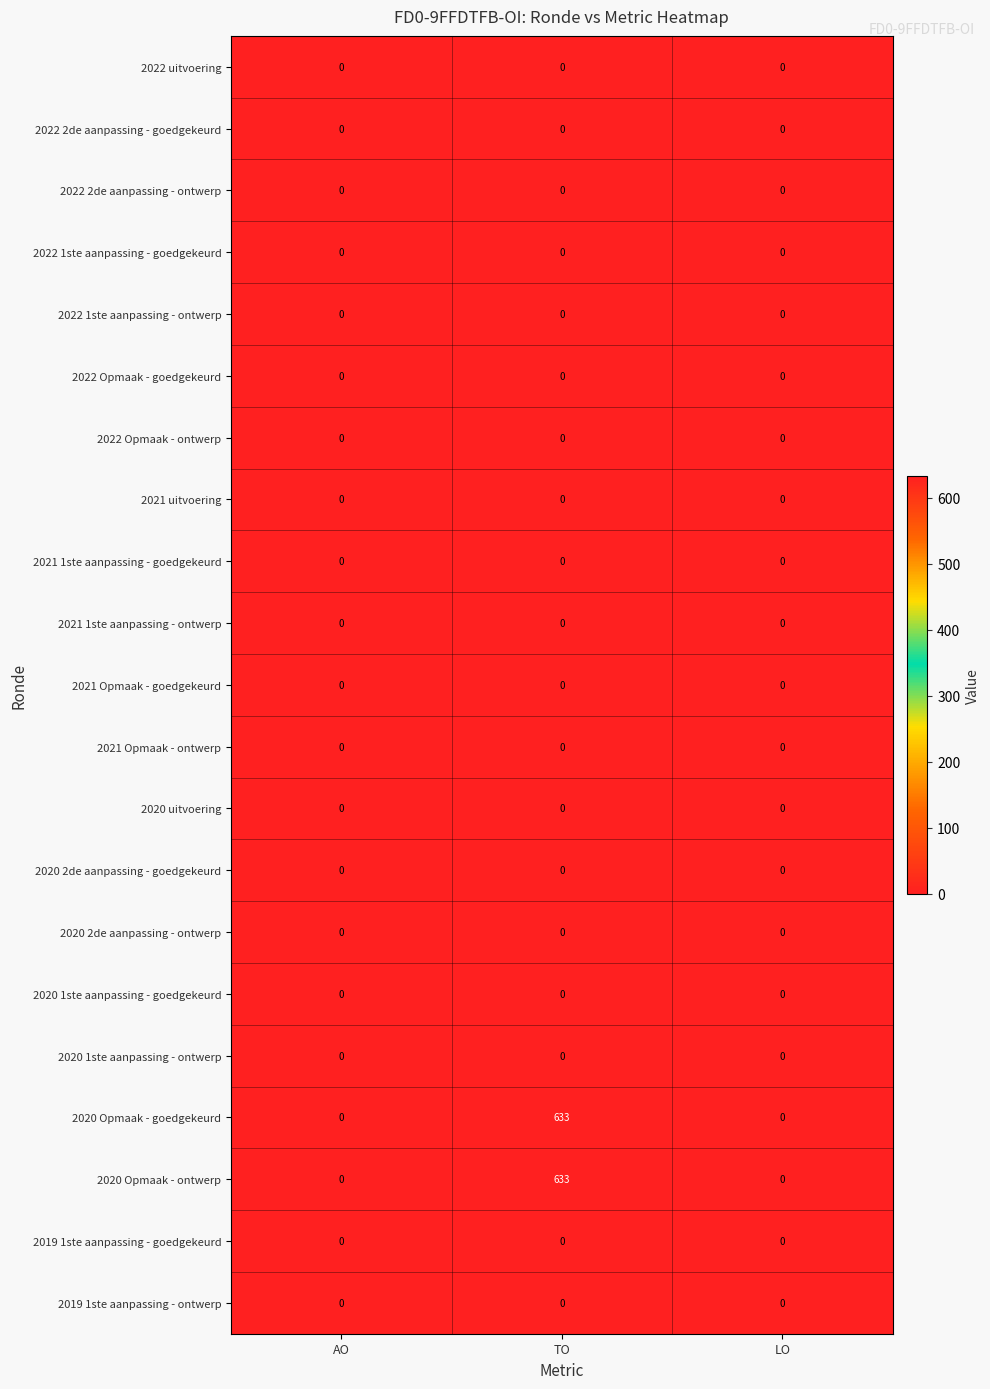

The 2021 uitvoering series shows 0 at AO. True or false?

True